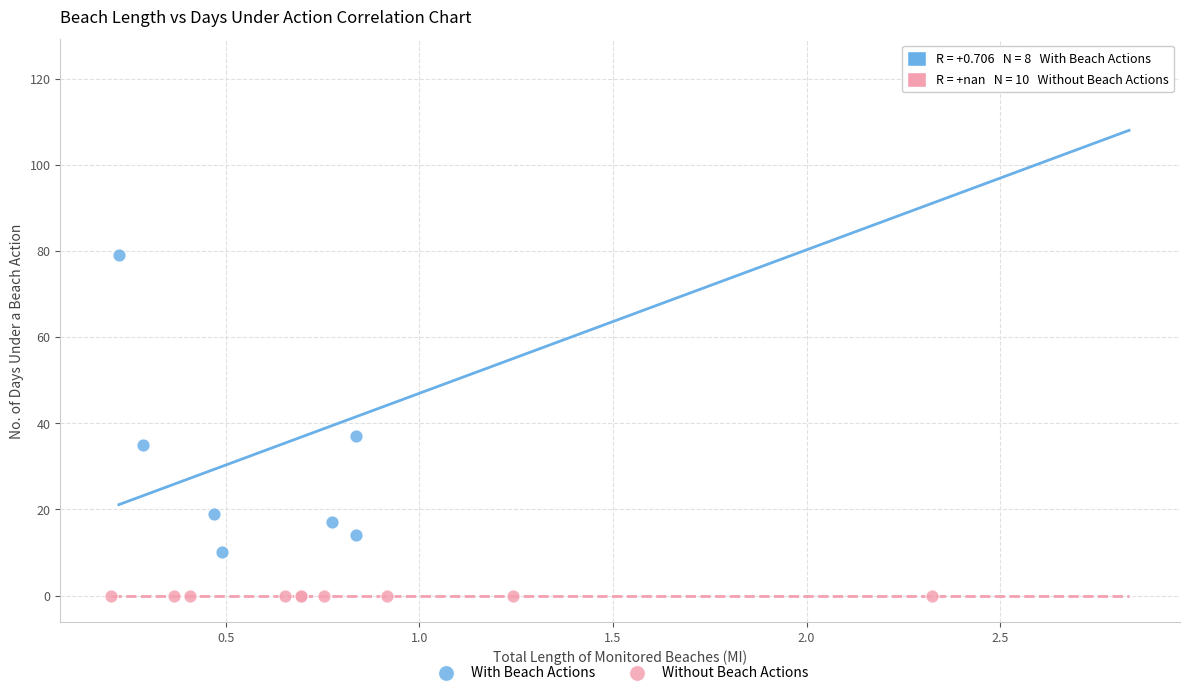

Which series contains the lowest Y value?

Without Beach Actions